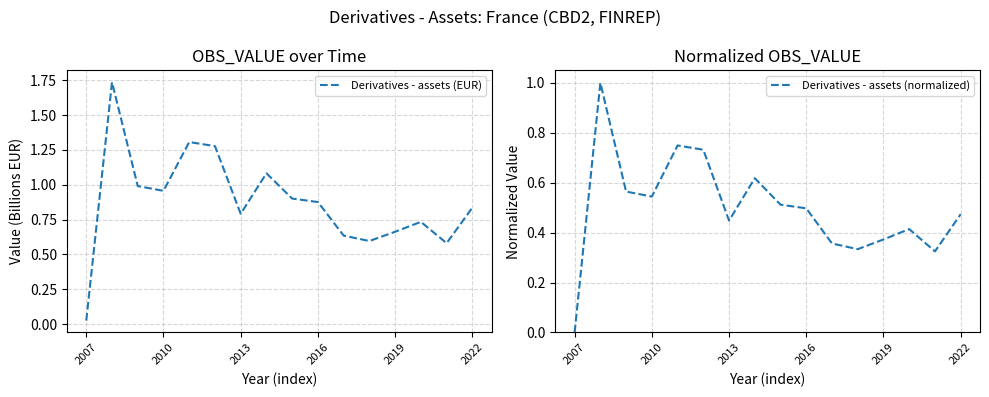

True or false: Derivatives - assets (EUR) and Derivatives - assets (normalized) cross at least once.

False